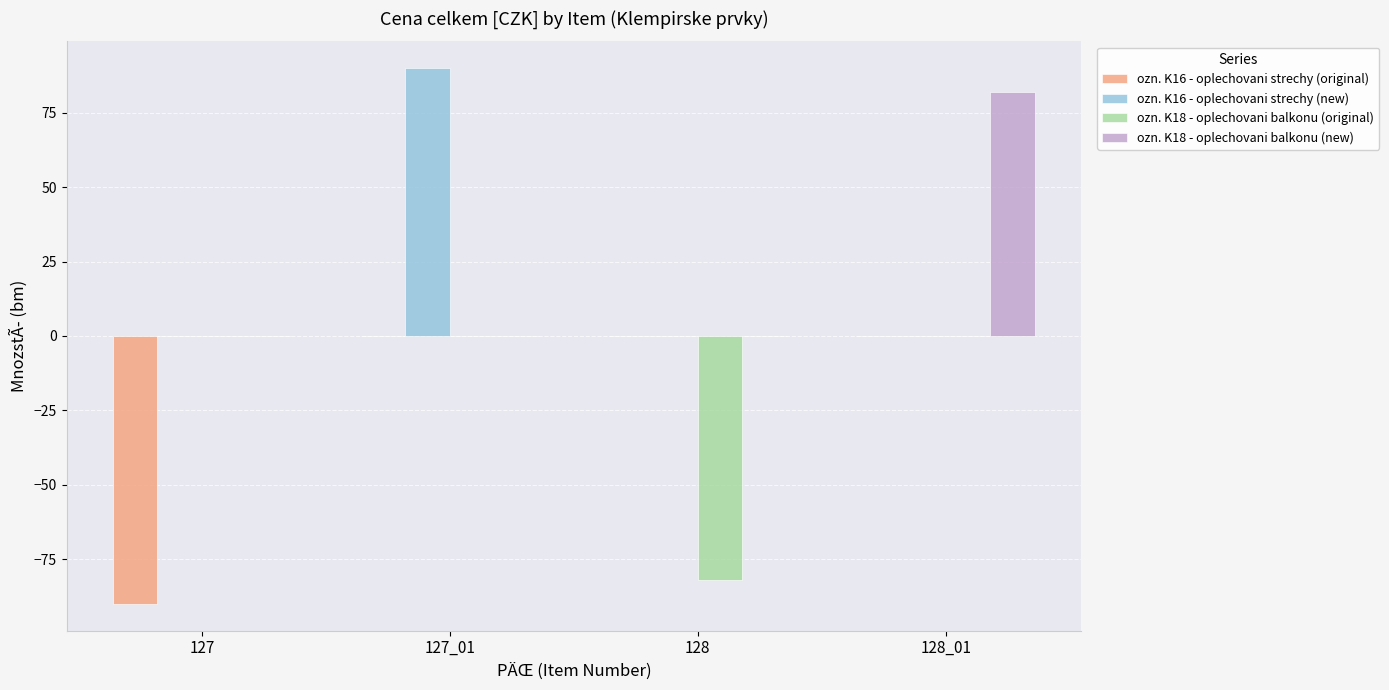

Which series has the largest total across all categories?

ozn. K16 - oplechovani strechy (new)